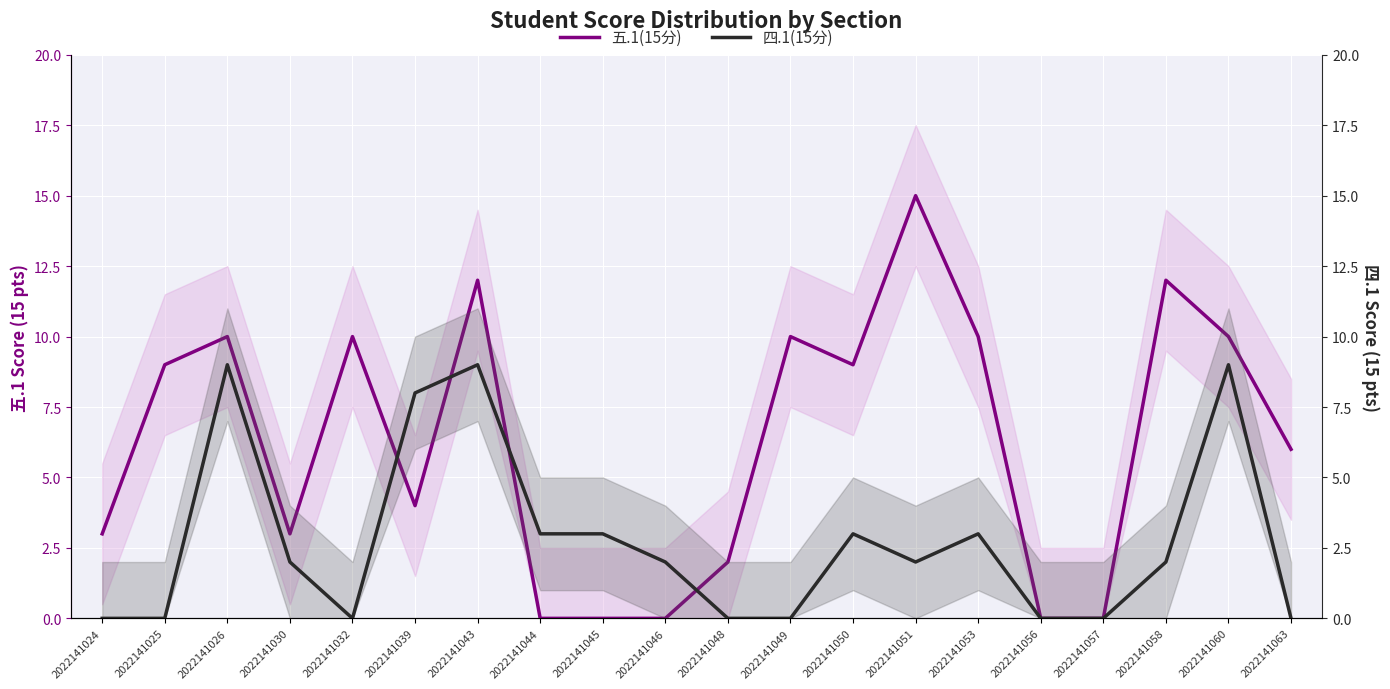

Where do 五.1(15分) and 四.1(15分) first cross each other?

2022141032 and 2022141039